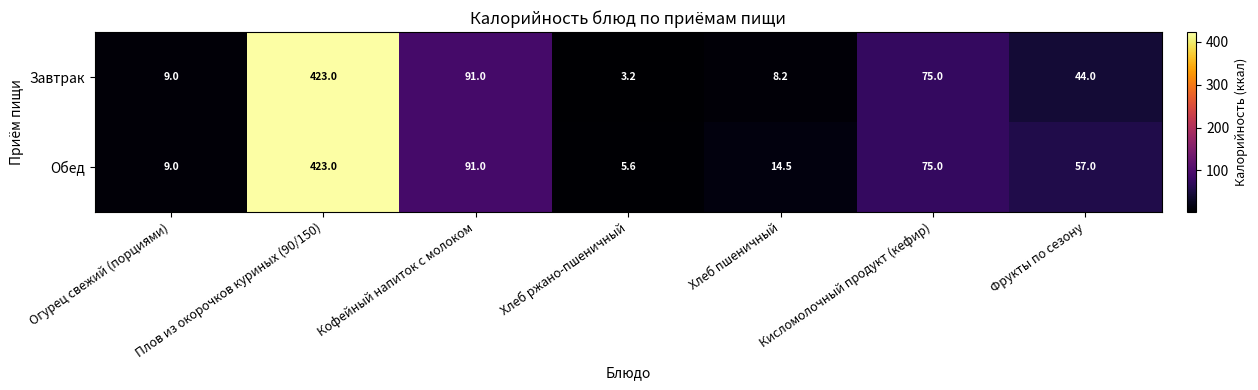

The value of Завтрак at Огурец свежий (порциями) is 9.0. True or false?

True